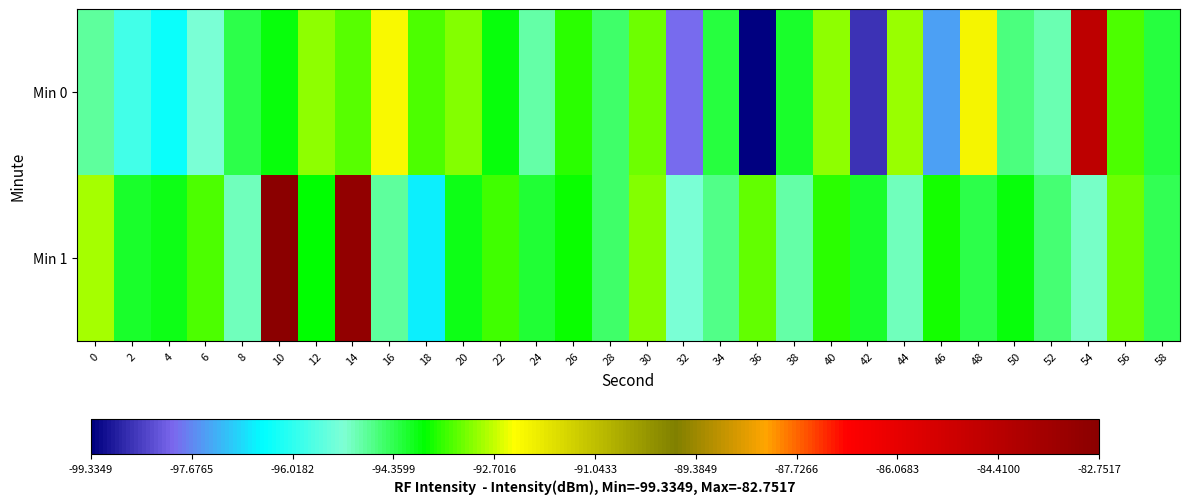

Count the number of data series in this chart.

2